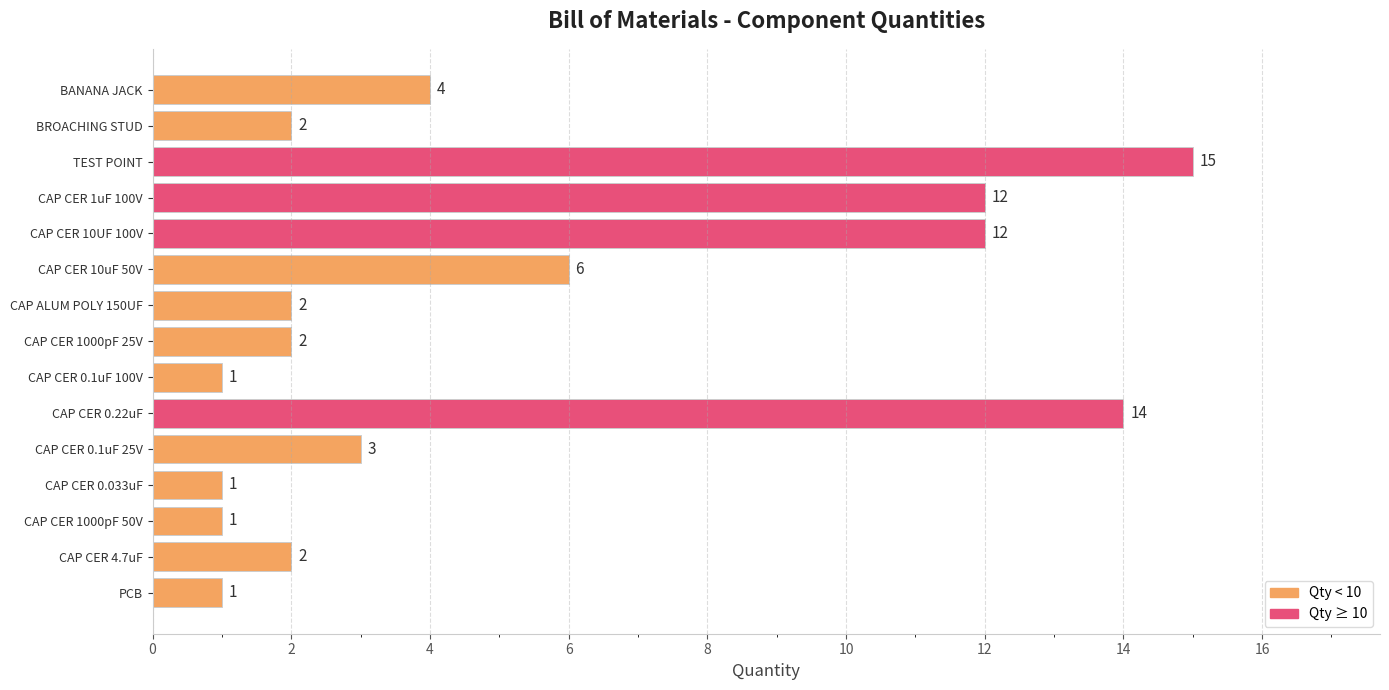

Reading bottom to top, extract all data points from this chart.

1	2	1	1	3	14	1	2	2	6	12	12	15	2	4